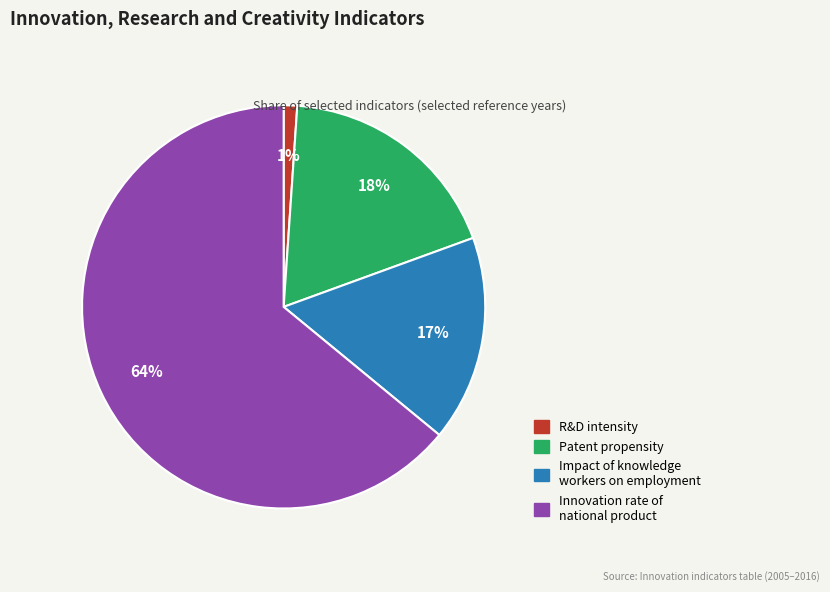

What is the largest slice in the pie chart?

Innovation rate